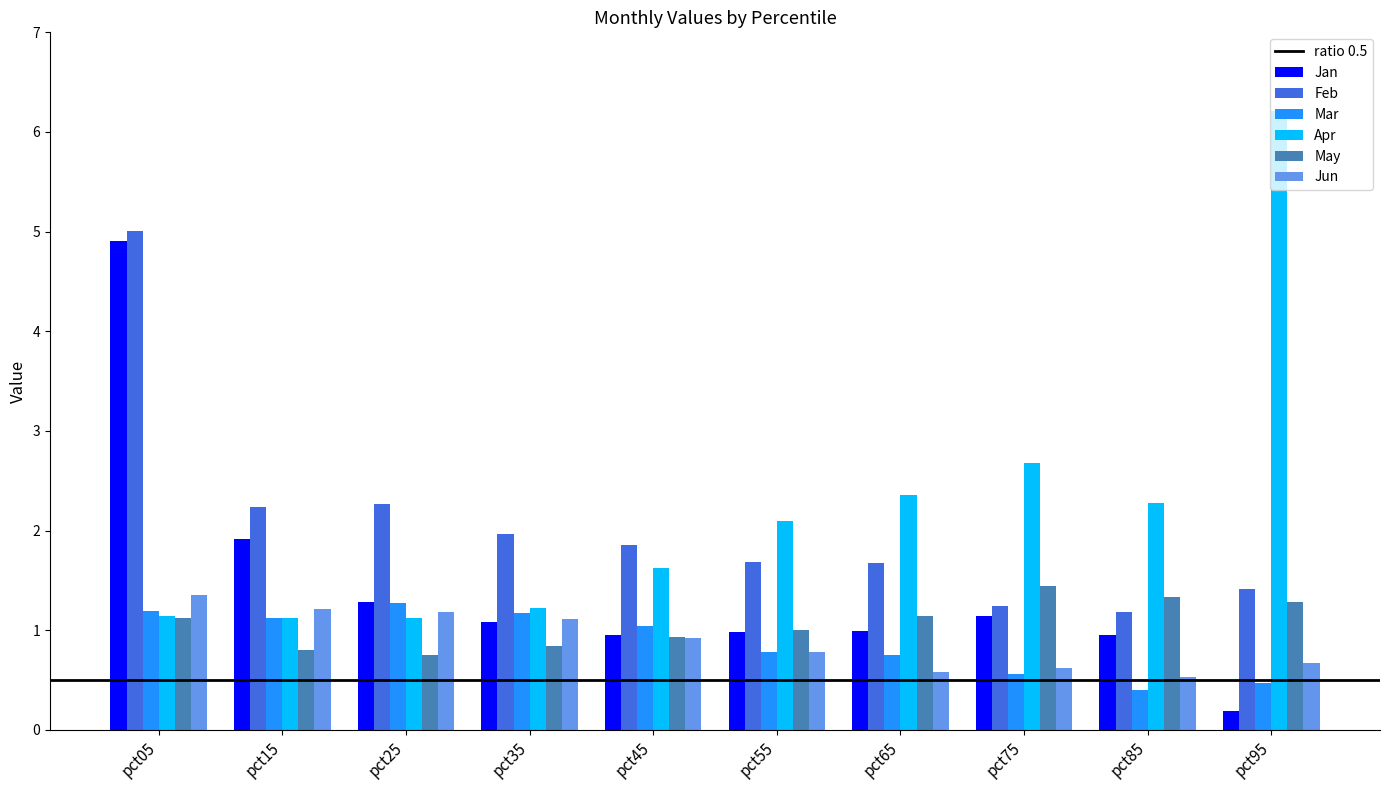

The Jan series shows 1.9 at pct25. True or false?

False